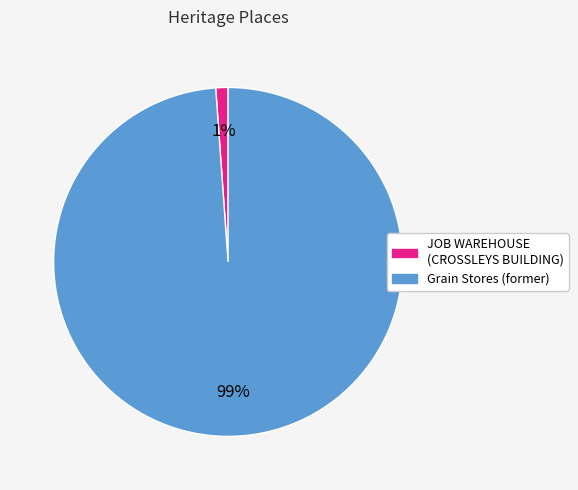

Is there a majority slice in this chart?

Yes